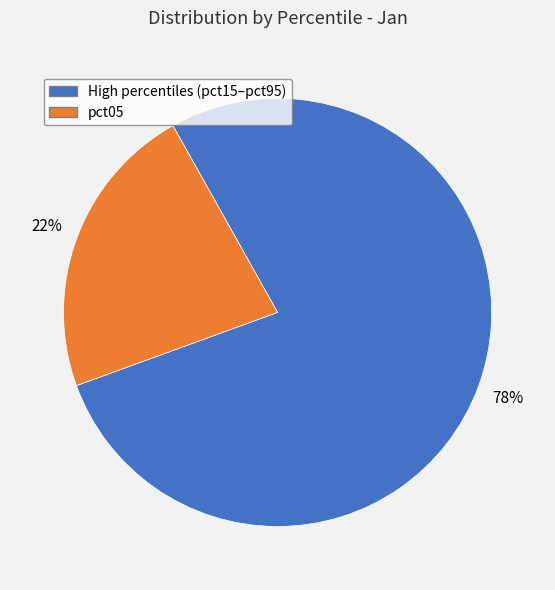

Is there any slice that represents more than half of the pie?

Yes